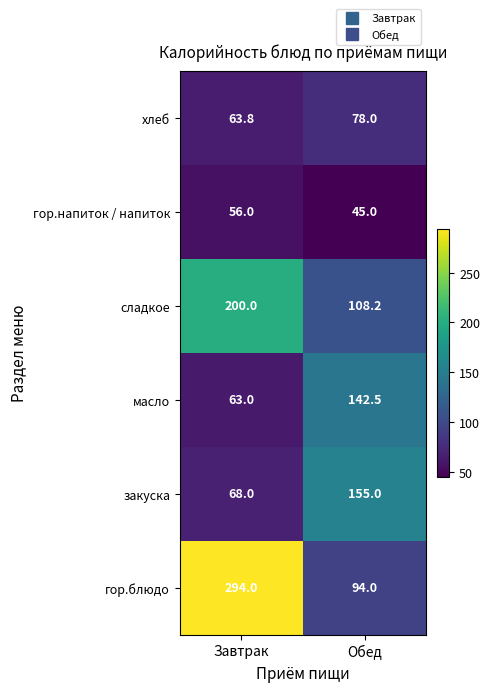

Which series has the widest spread of values?

гор.блюдо